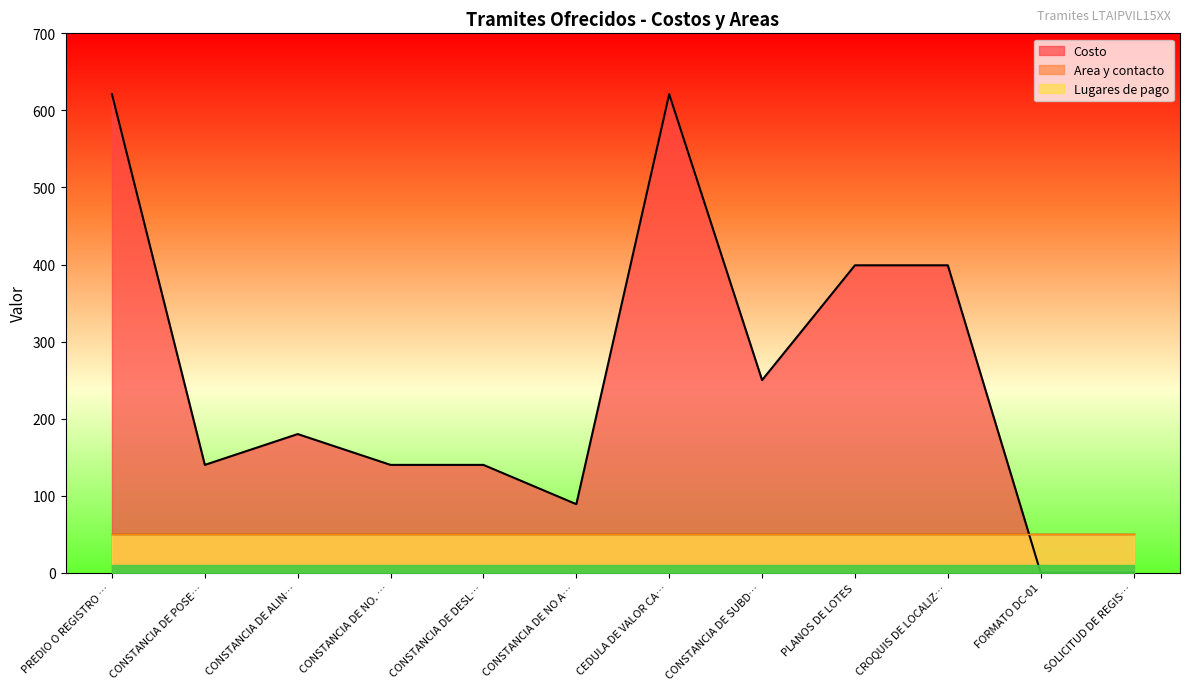

Does the chart have visible grid lines?

No